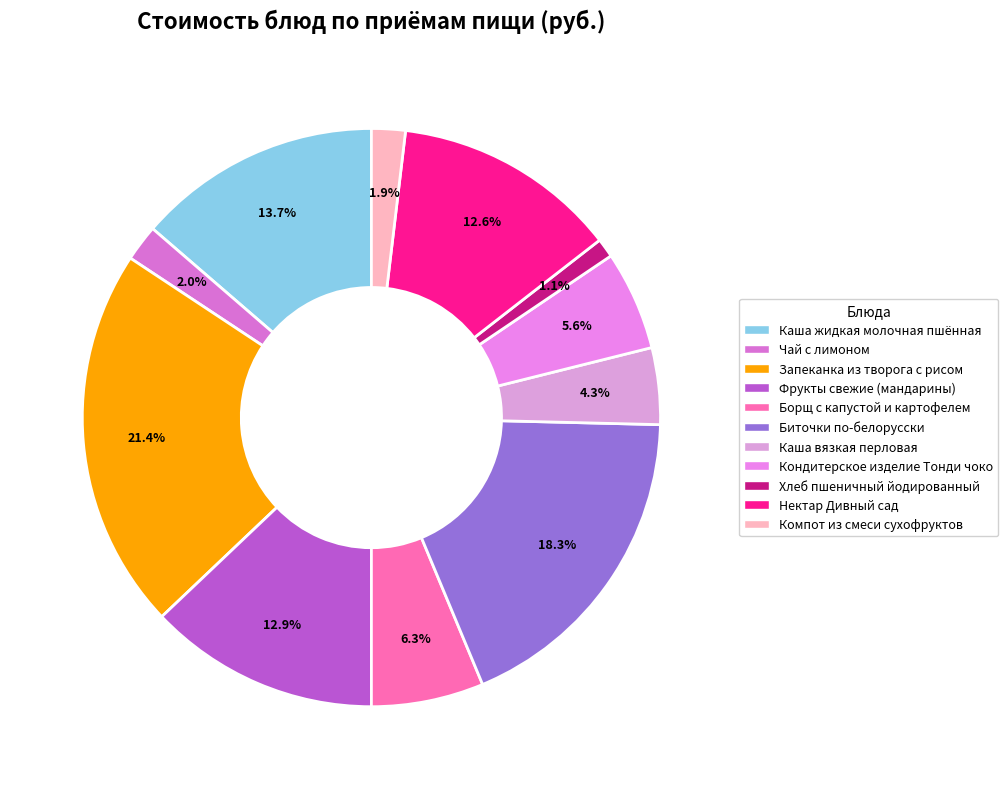

To the nearest percent, what is the difference between the Каша вязкая перловая and Биточки по-белорусски slice percentages?

14%